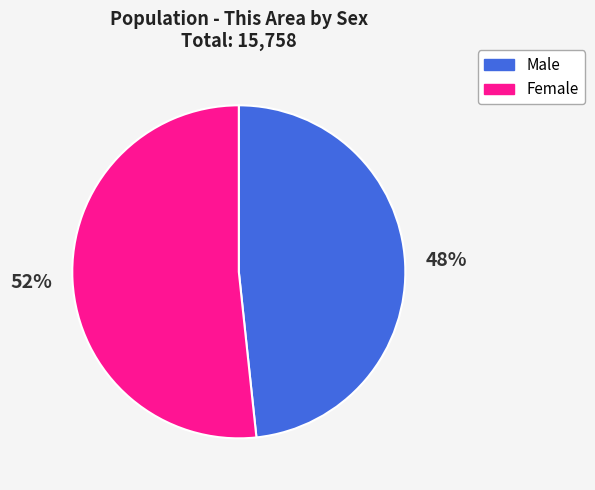

How many slices are in this pie chart?

2